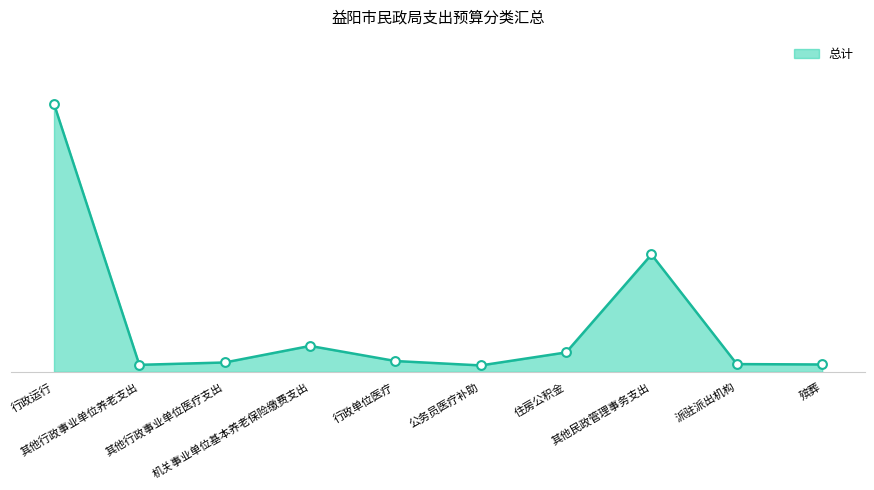

What is the change in value from 公务员医疗补助 to 殡葬?

+2.4